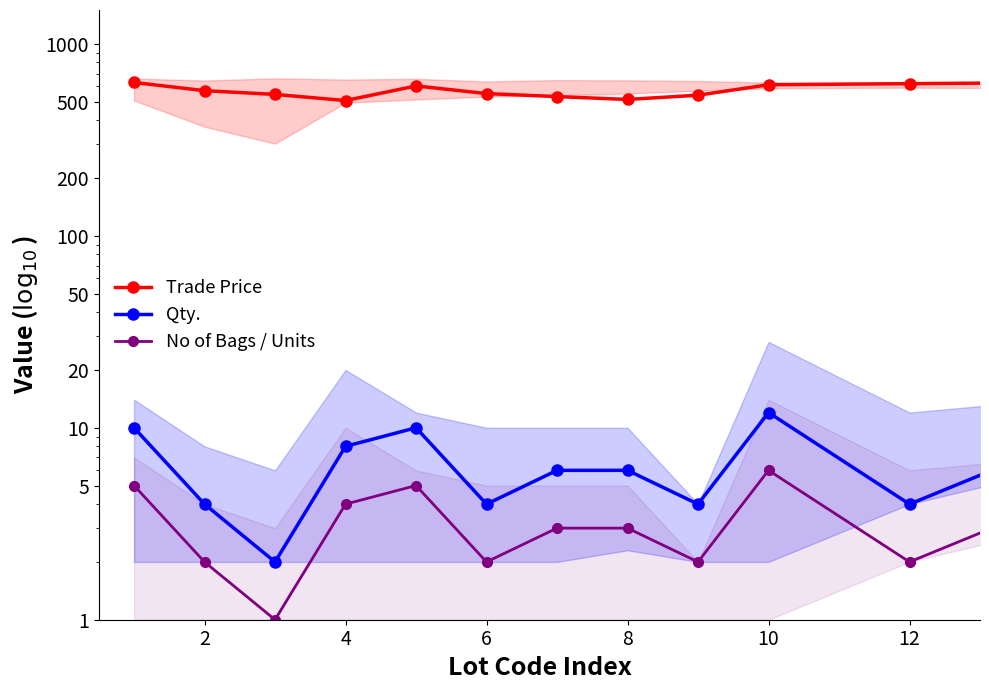

How many values in the Trade Price series are below 569?

6